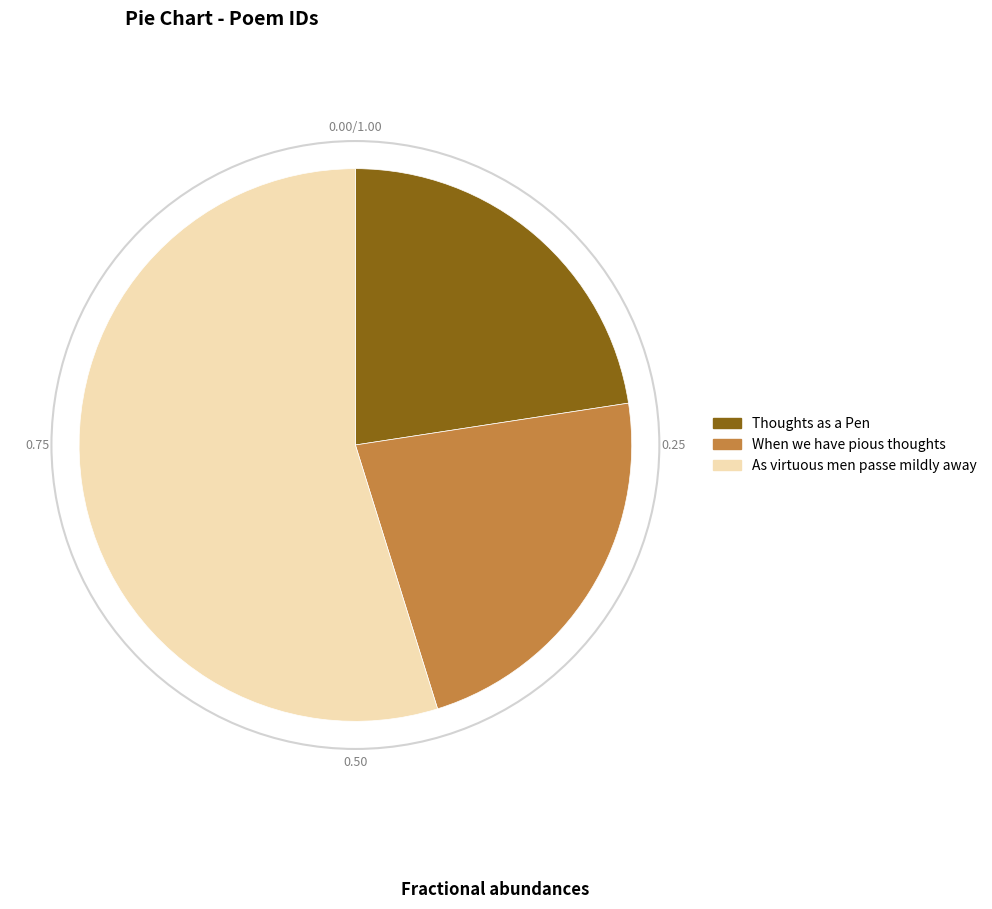

What is the majority slice?

As virtuous men passe mildly away